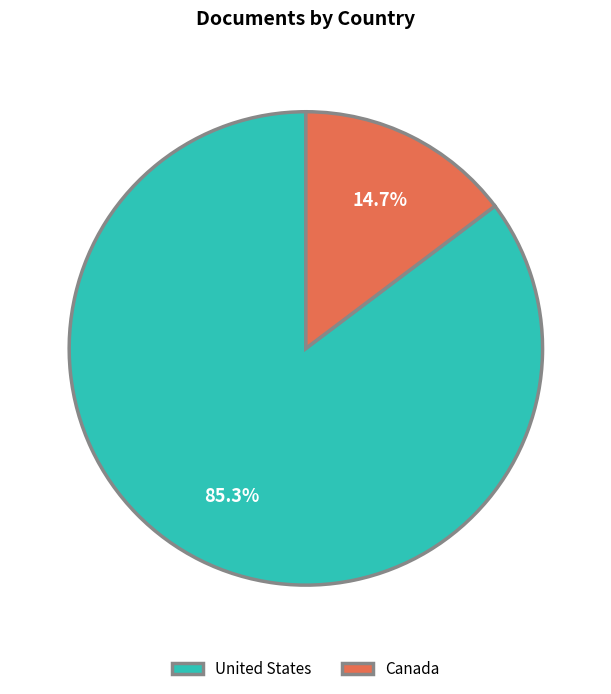

Does any single category account for the majority?

Yes